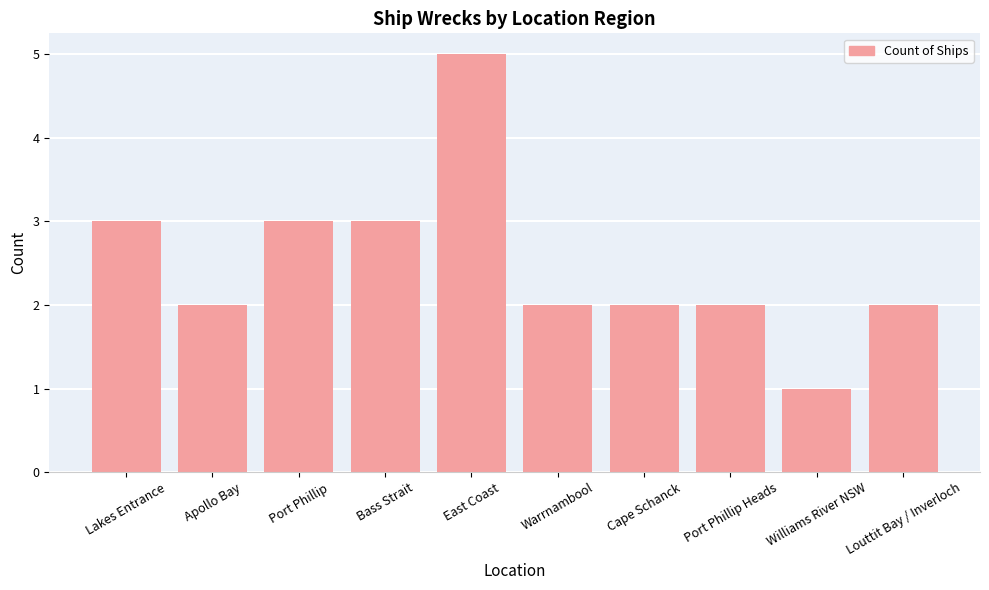

Which has a higher value, Port Phillip or Warrnambool?

Port Phillip